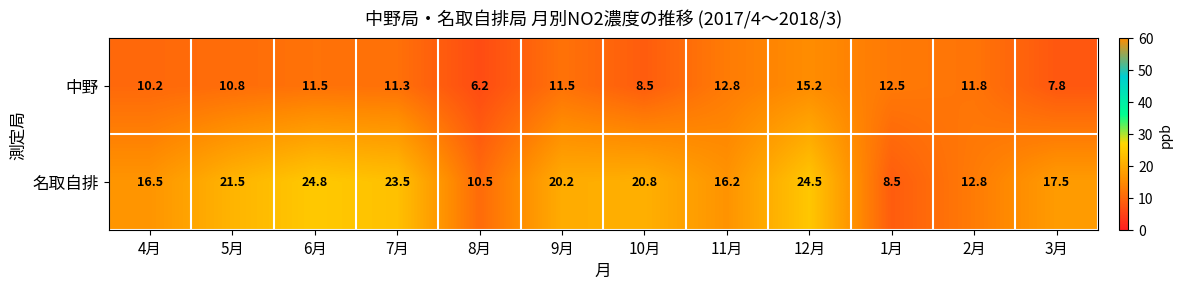

Where does the 中野 series first go above 11?

6月